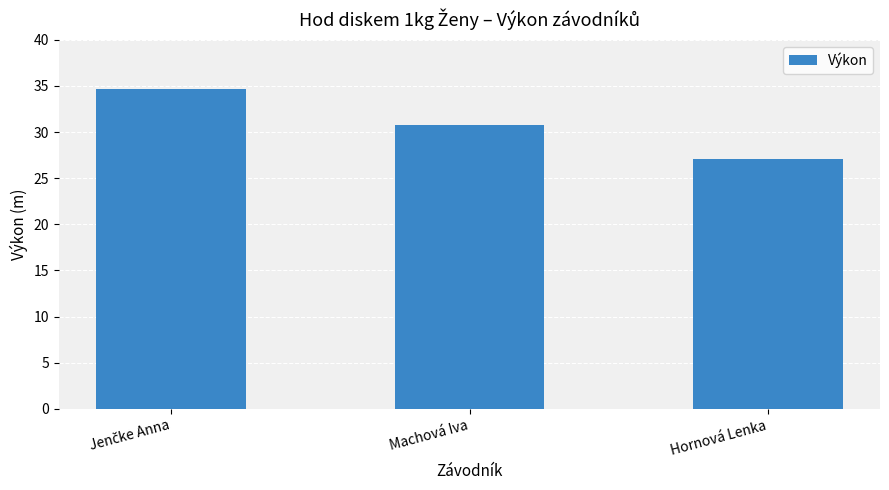

Is it true that the value at Machová Iva is 9.5?

False